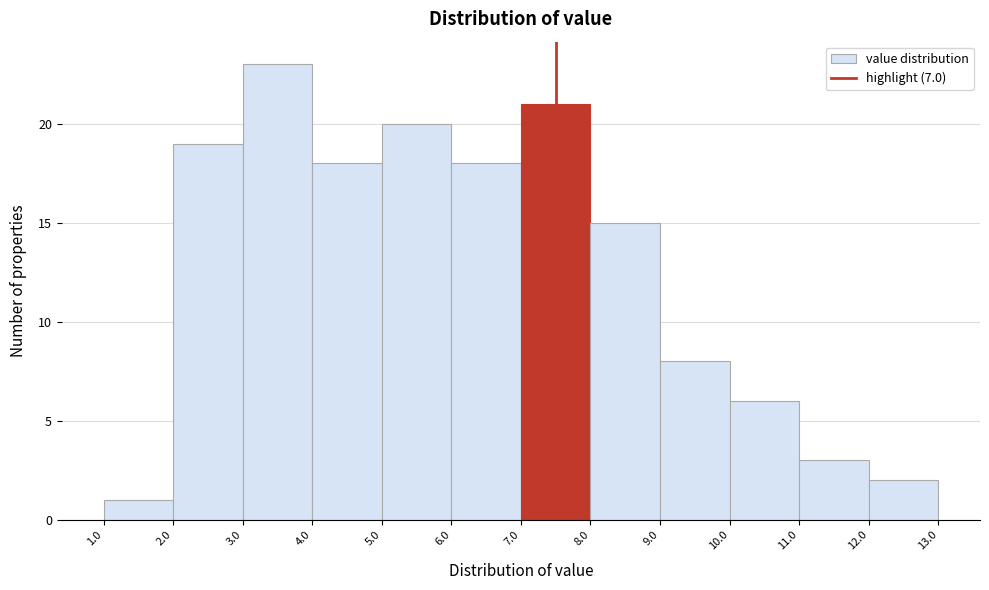

Over which range of the x-axis is the bar tallest?

3.0 to 4.0